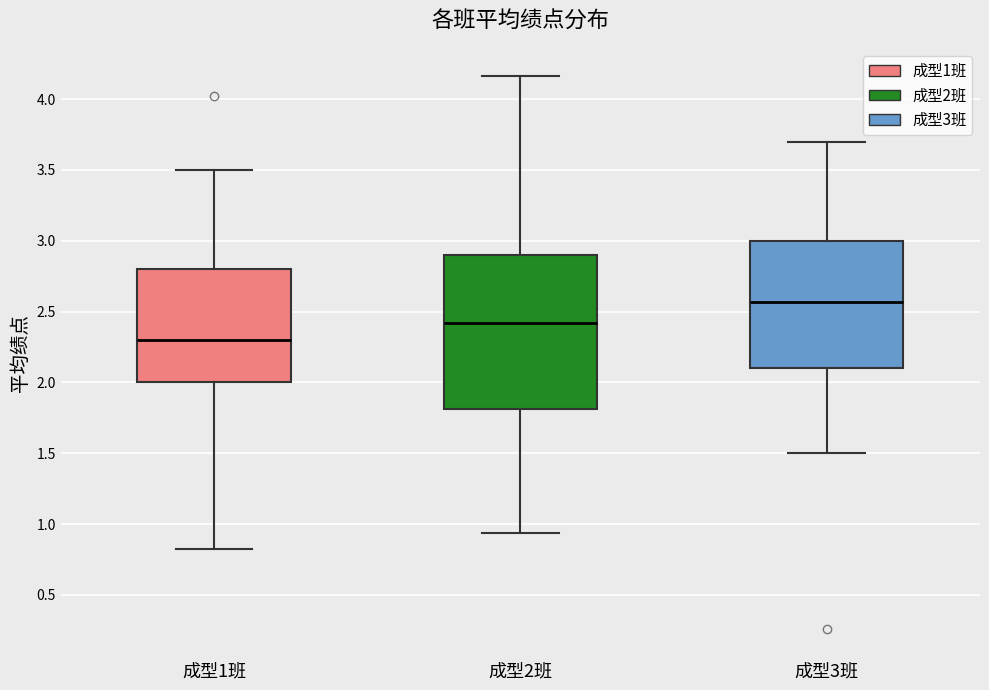

Which box is the tallest, from its lower edge to its upper edge?

成型2班